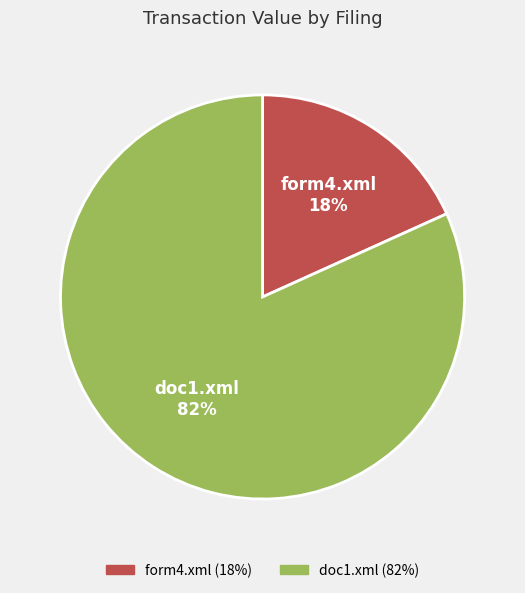

To the nearest percent, what portion does form4.xml represent?

18%